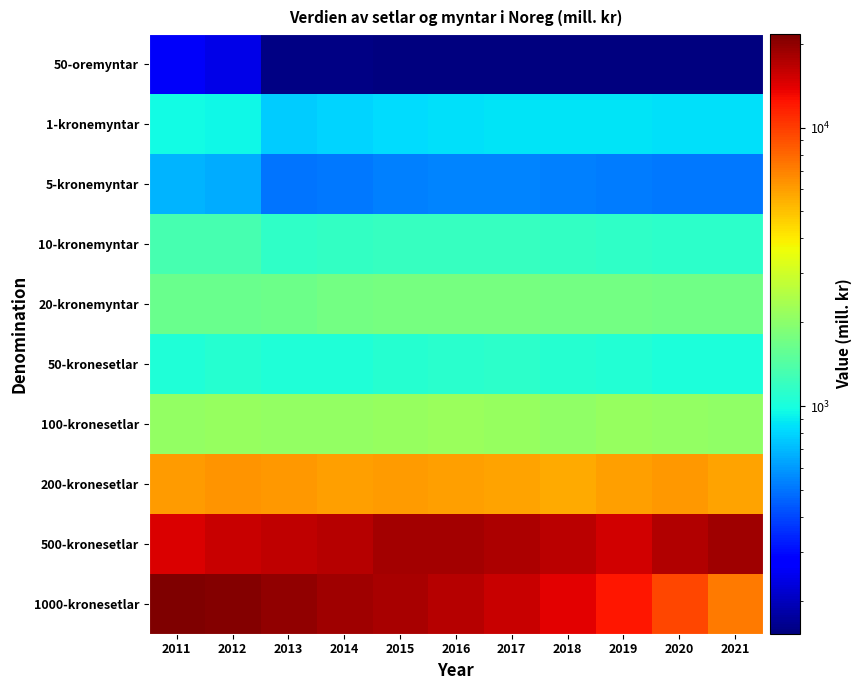

How many series are shown in this chart?

10